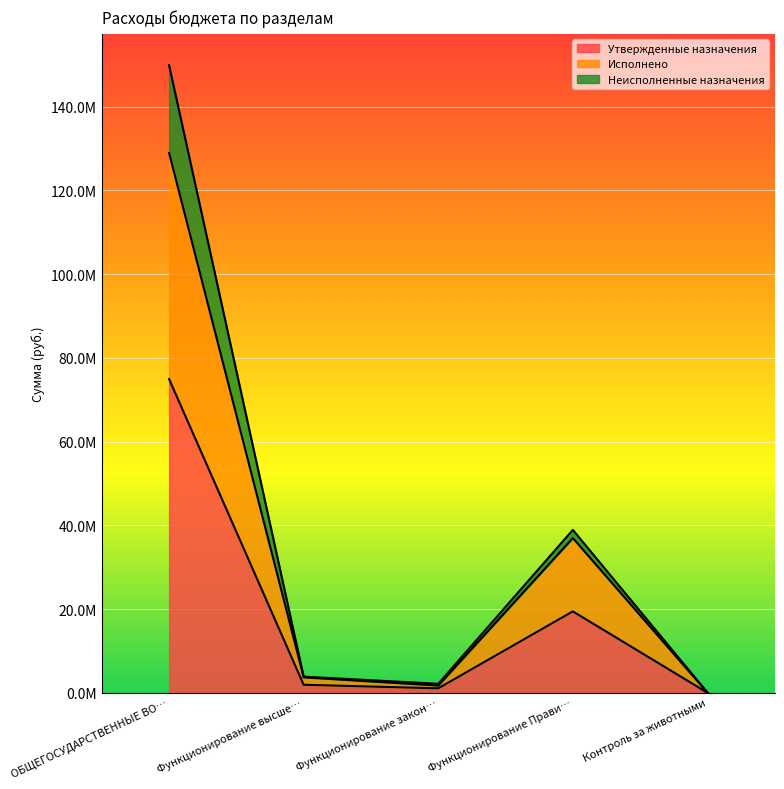

What is the minimum value shown in the chart?

37790.0